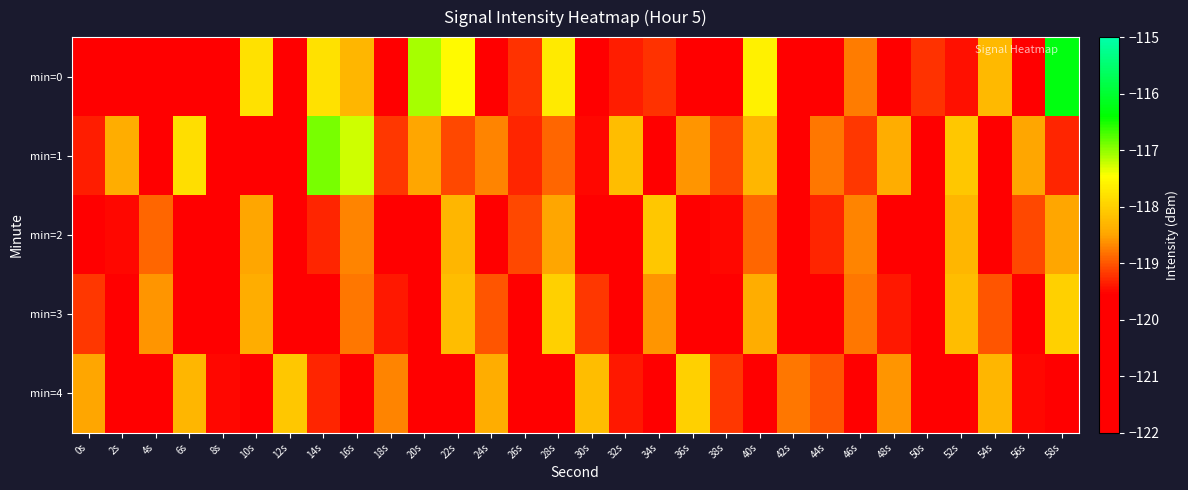

Which series has the largest total across all categories?

min=1